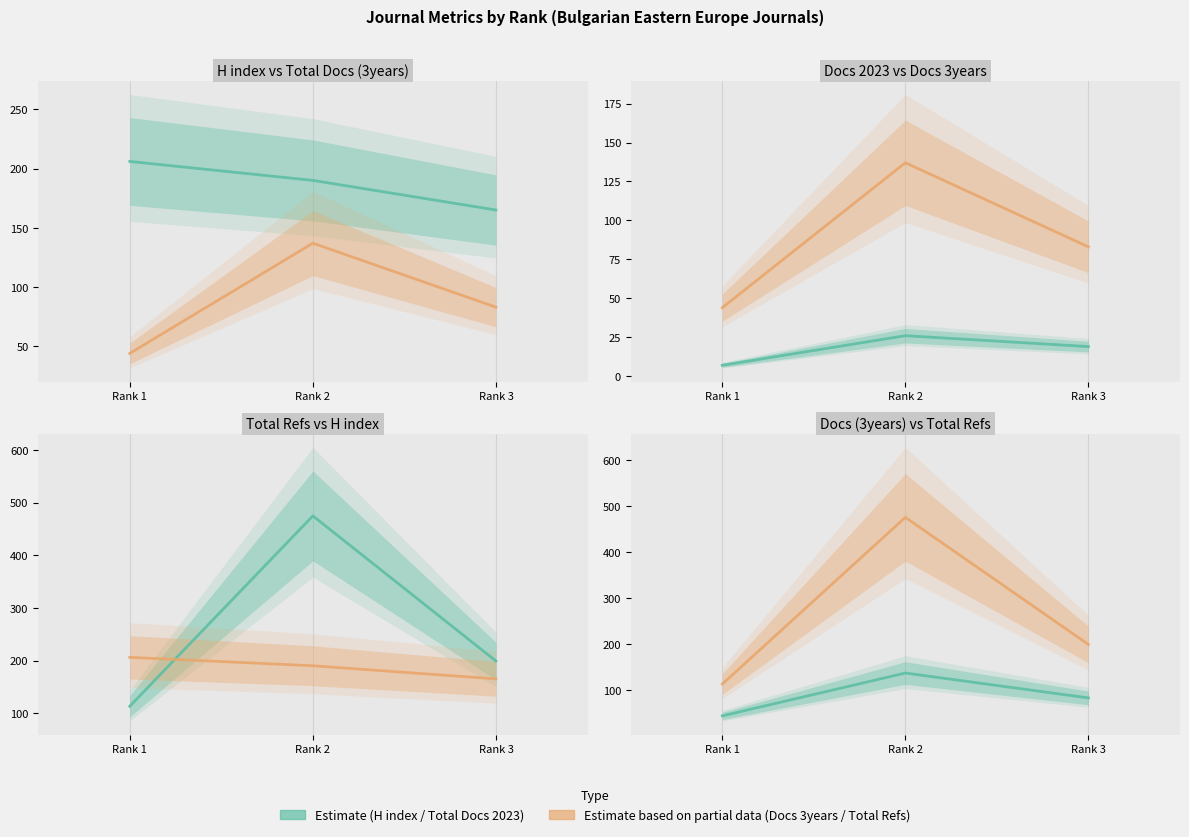

What is the spread (max minus min) of values at Rank 1?

199